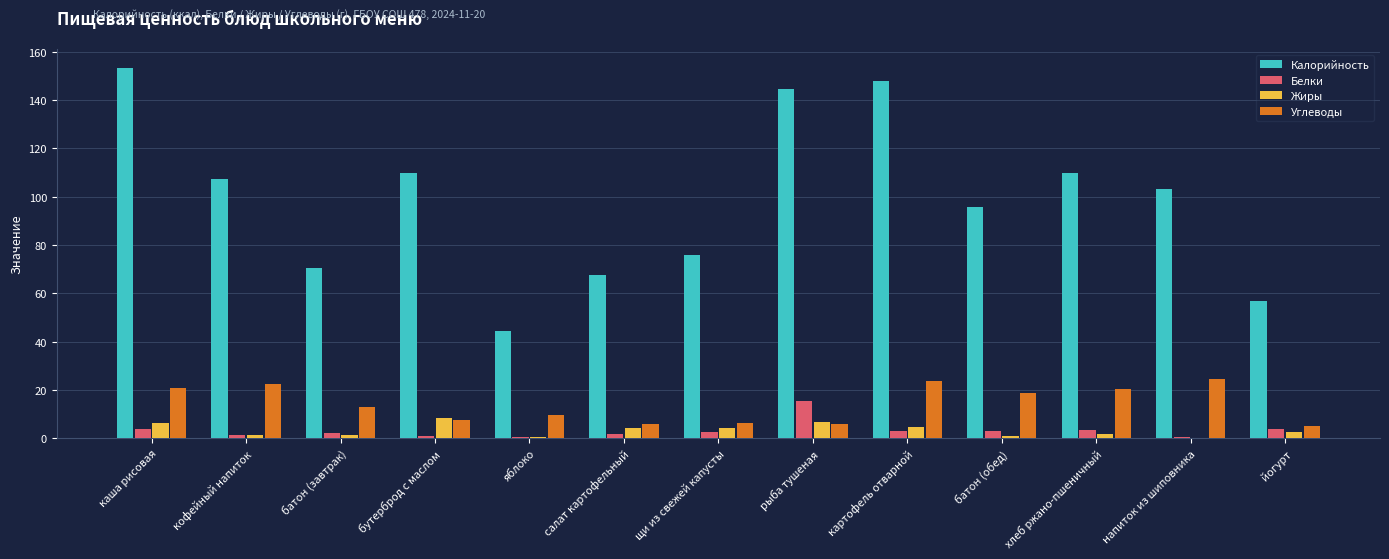

True or false: Белки has a value of 3.8 at каша рисовая.

True